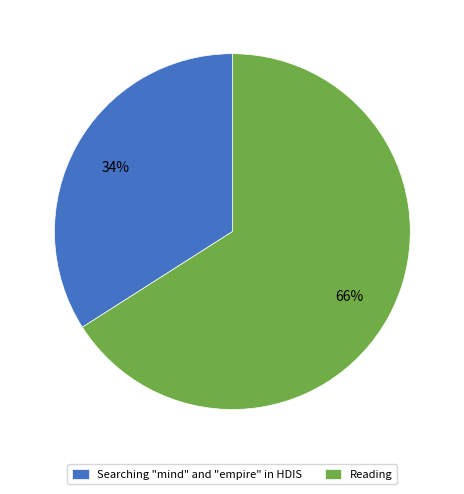

Does any single category account for the majority?

Yes